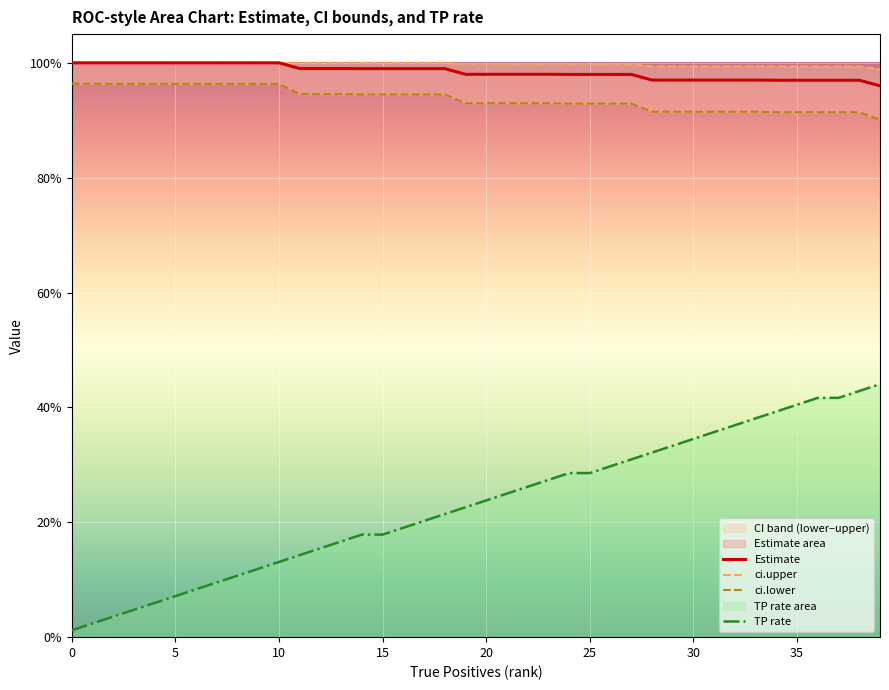

True or false: ci.upper and ci.lower intersect in this chart.

False